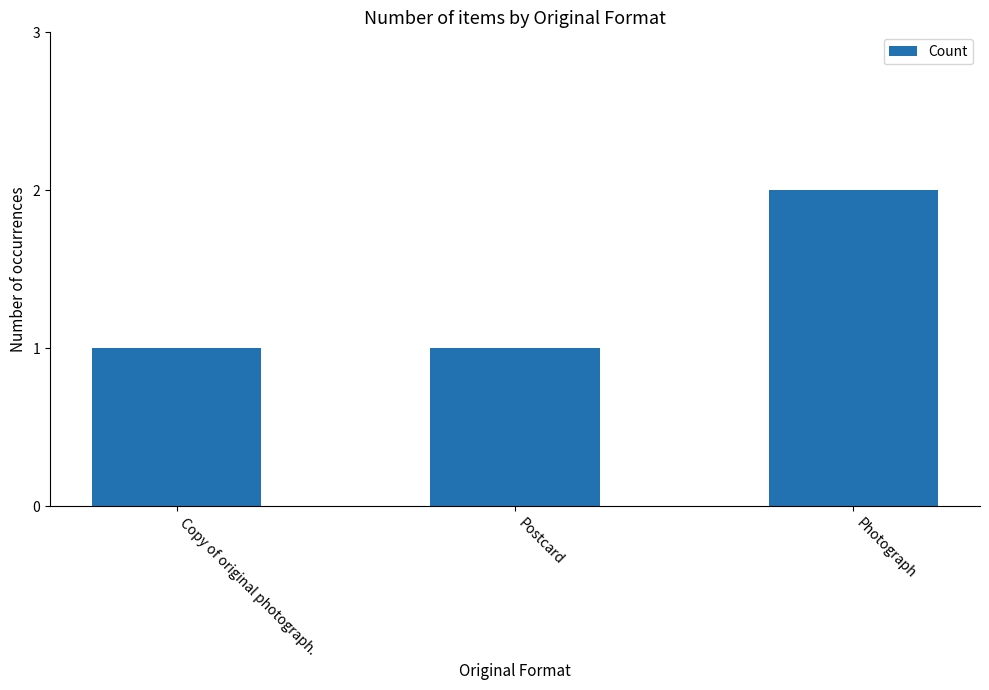

What is the value of the 1st bar from the left?

1